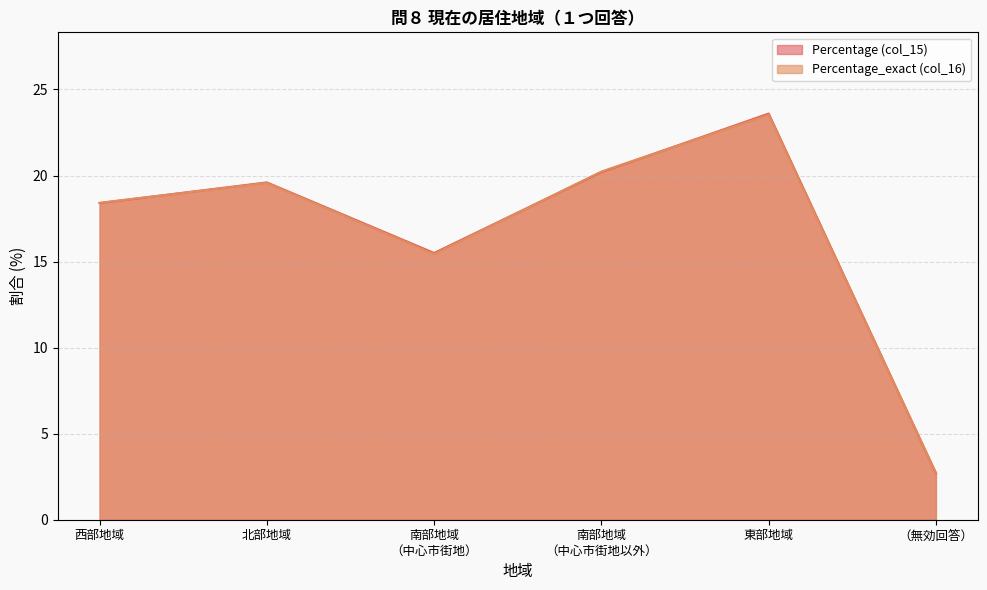

True or false: Percentage (col_15) and Percentage_exact (col_16) cross at least once.

True